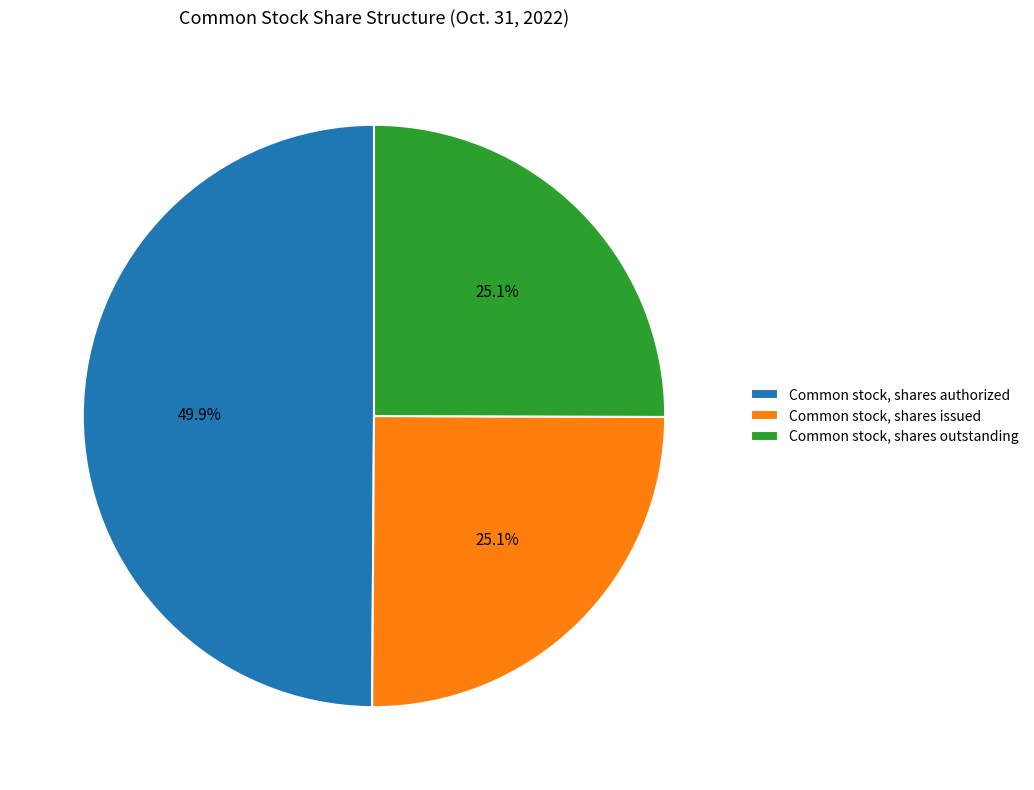

What is the ratio of the value at Common stock, shares issued to the value at Common stock, shares authorized?

0.5